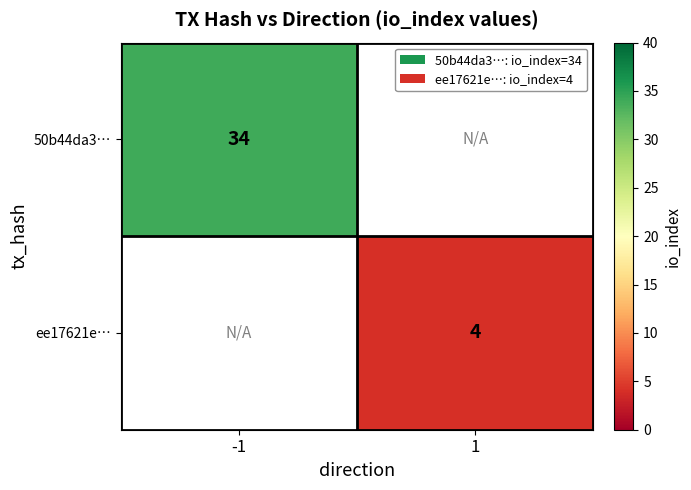

Is it true that 50b44da3… equals 60 at -1?

False